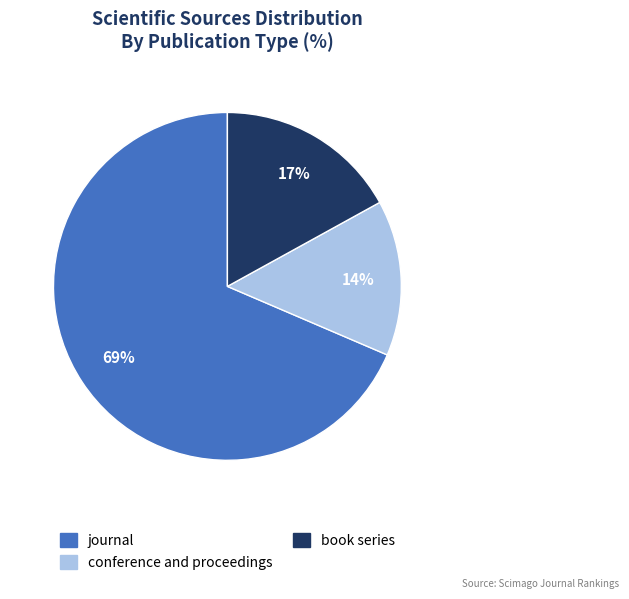

The book series slice represents 26% of the pie. True or false?

False